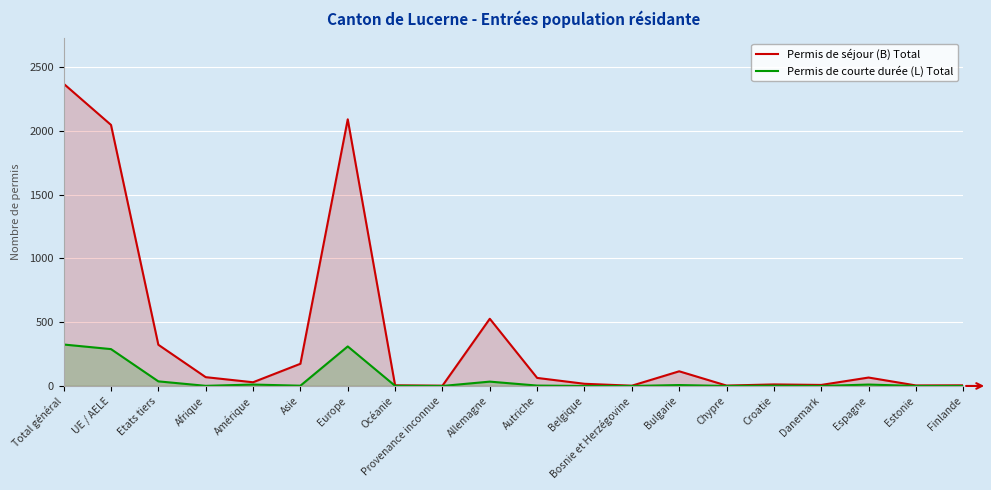

At which label is Permis de courte durée (L) Total closest to 162?

Etats tiers